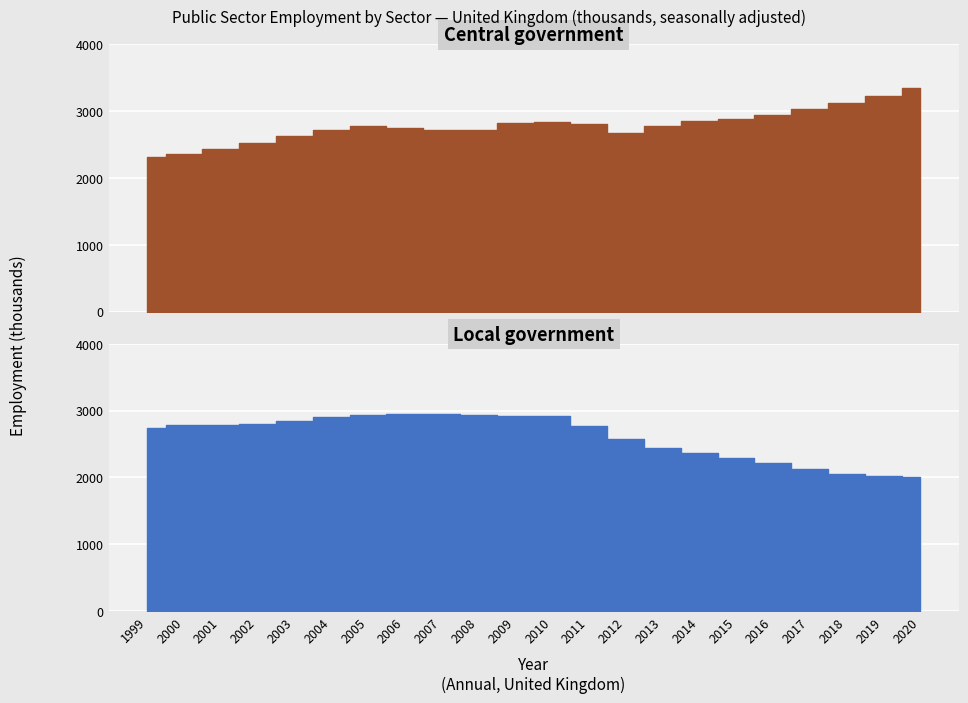

The value of Central government at 2020 is 3344. True or false?

True